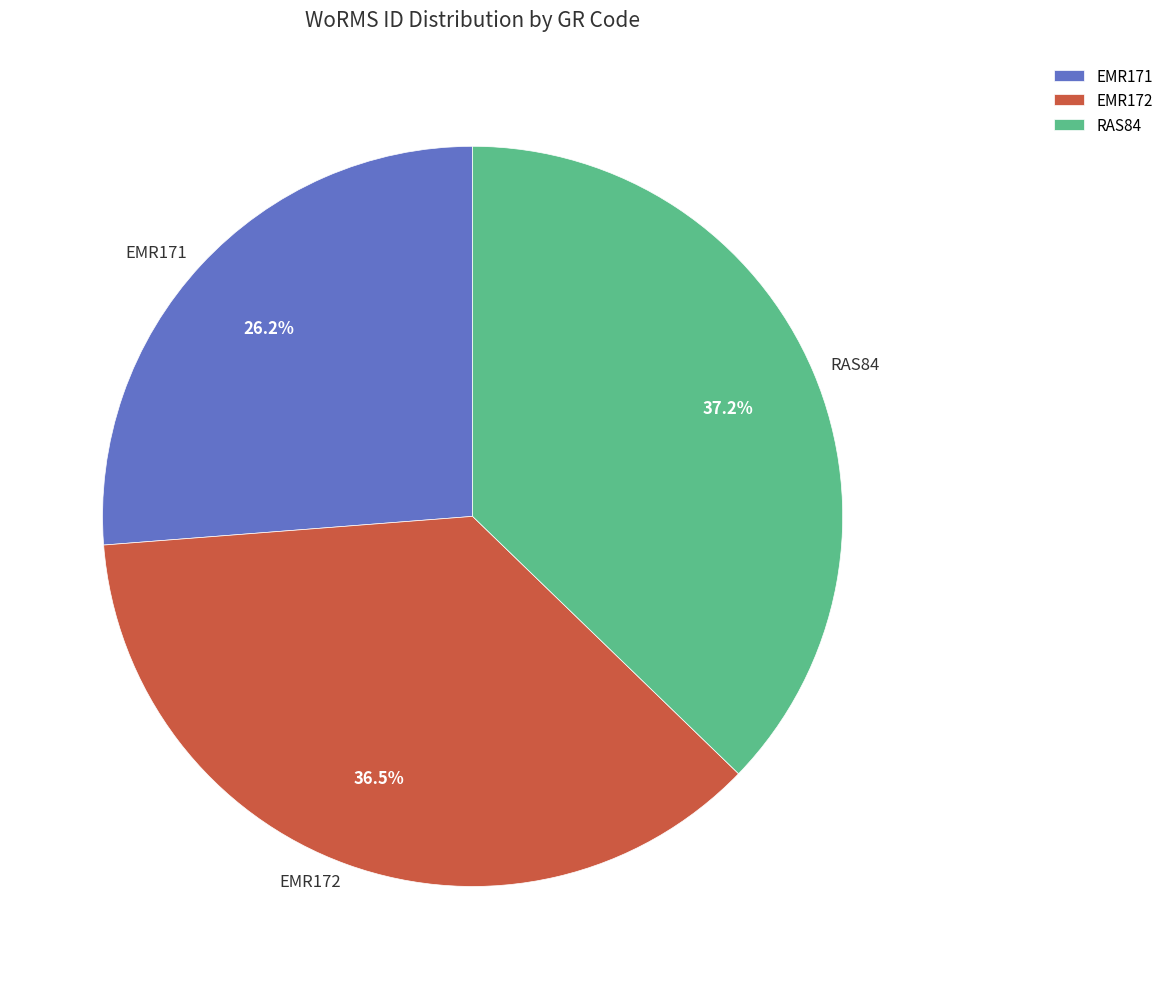

Which category has the smallest portion of the pie?

EMR171